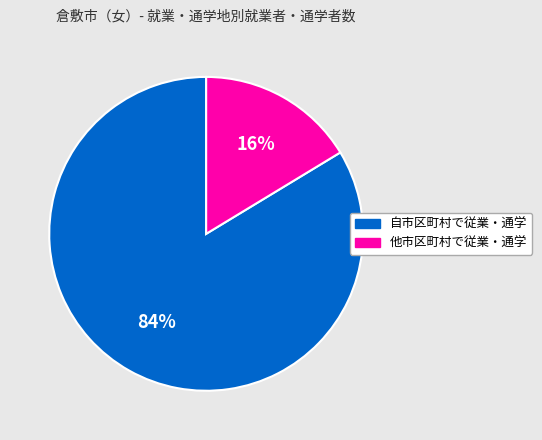

Combined, do 他市区町村で従業・通学 and 自市区町村で従業・通学 account for over 50%?

Yes